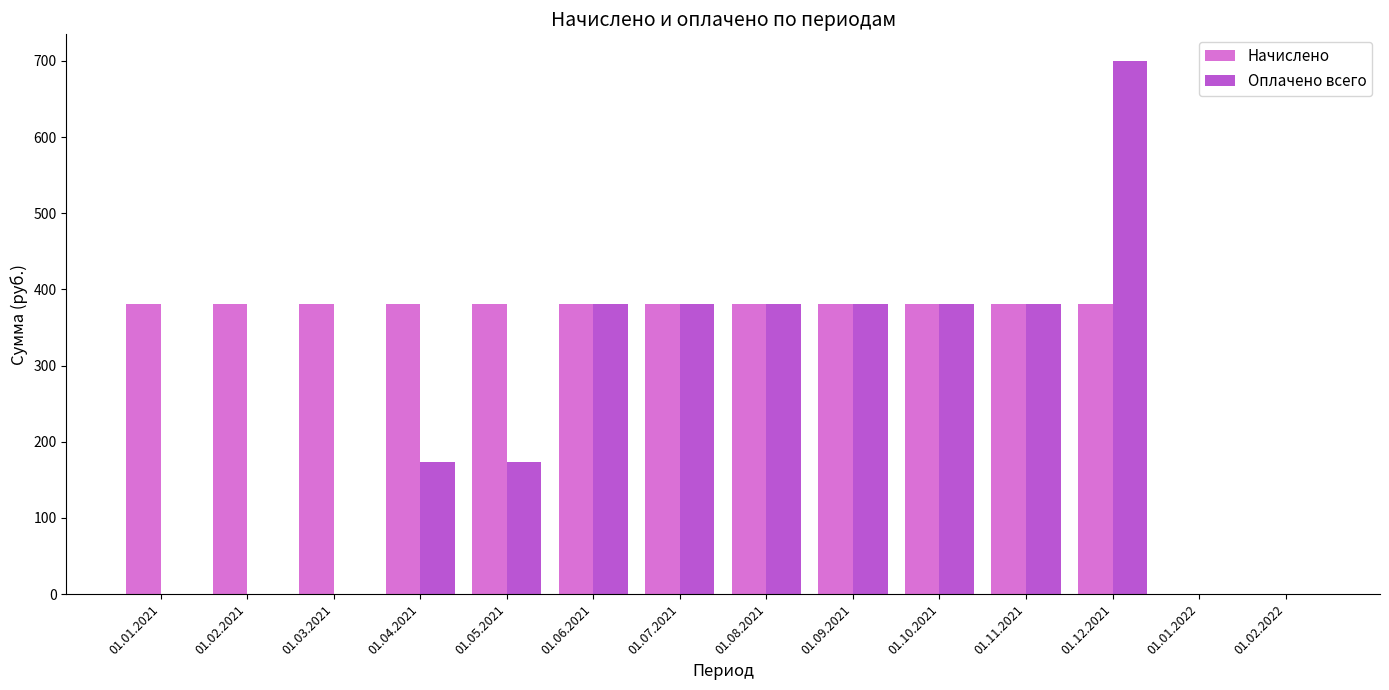

What is the sum of the Оплачено всего values at 01.04.2021 and 01.05.2021?

346.5